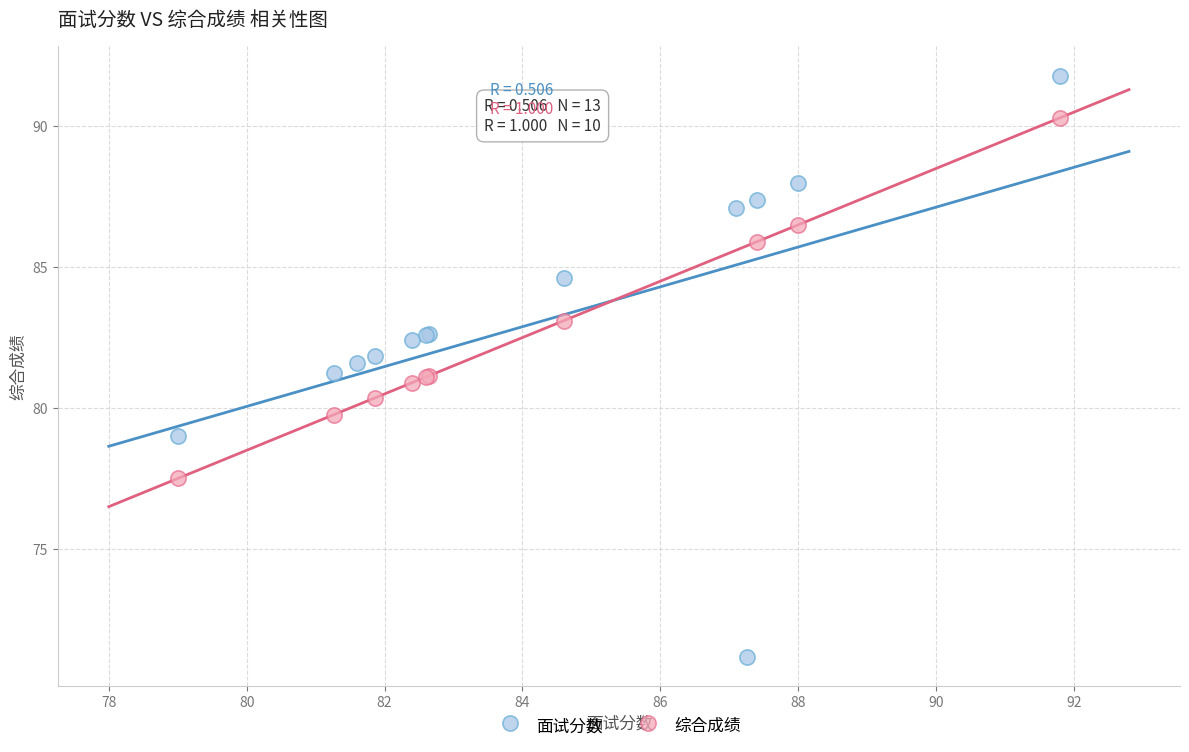

Which series reaches the maximum Y coordinate?

面试分数